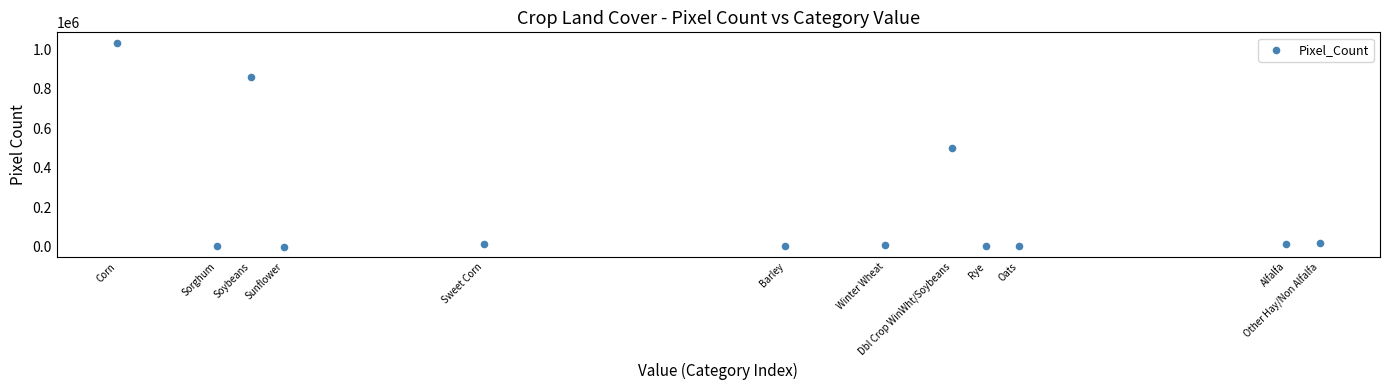

What is the average Y value?

204485